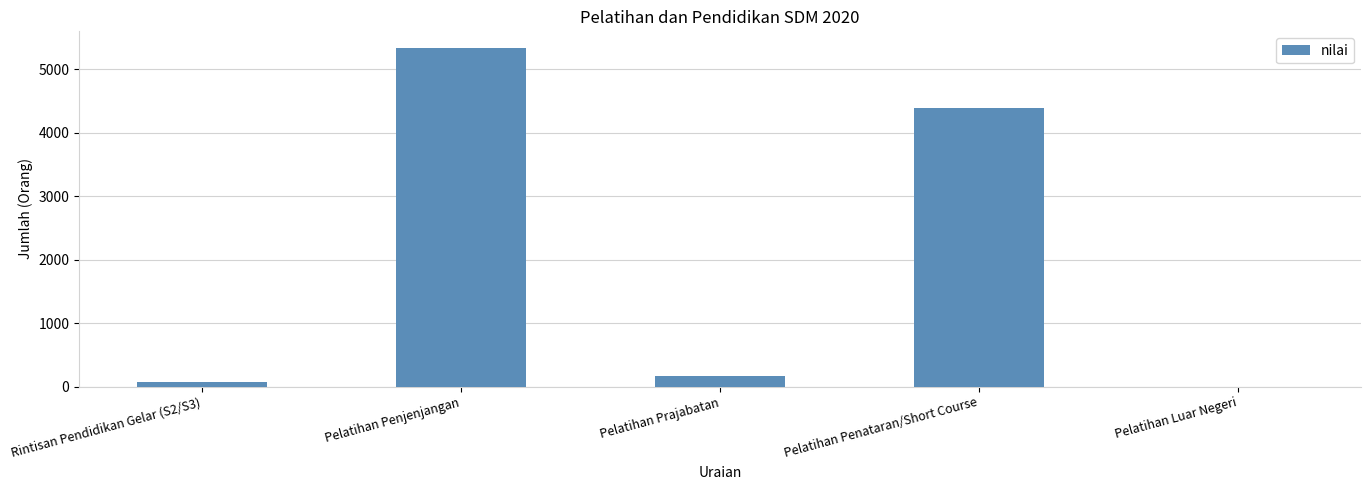

What is the change in value from Pelatihan Prajabatan to Pelatihan Penataran/Short Course?

+4239